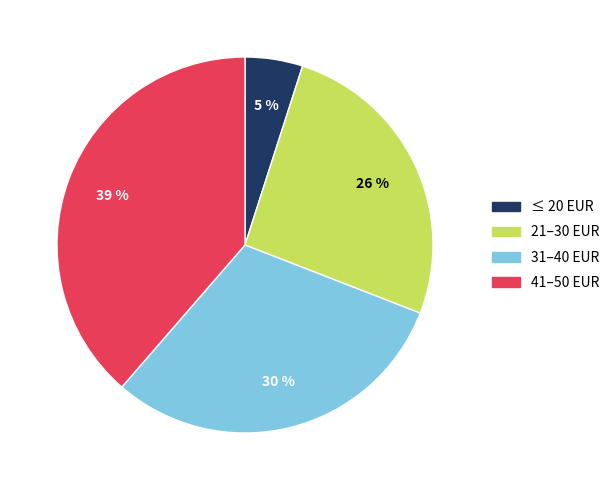

Is there a majority slice in this chart?

No